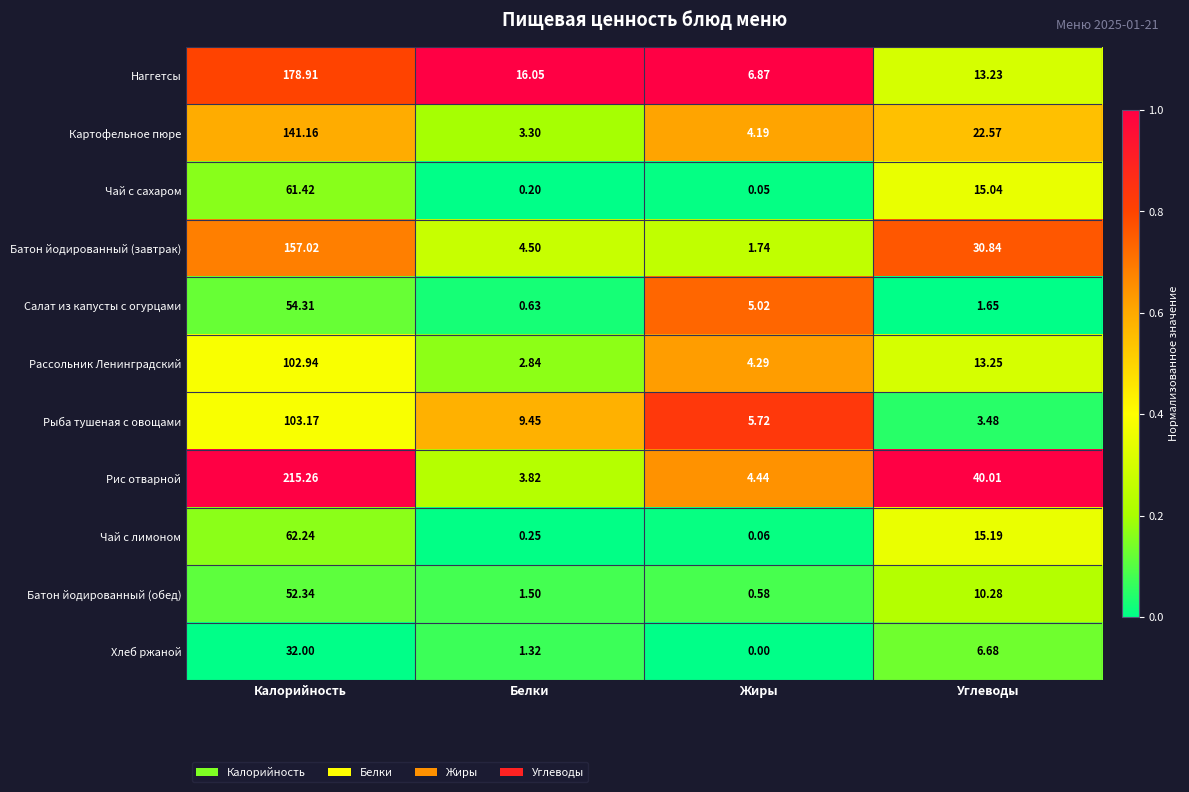

Which series has the widest spread of values?

Рис отварной